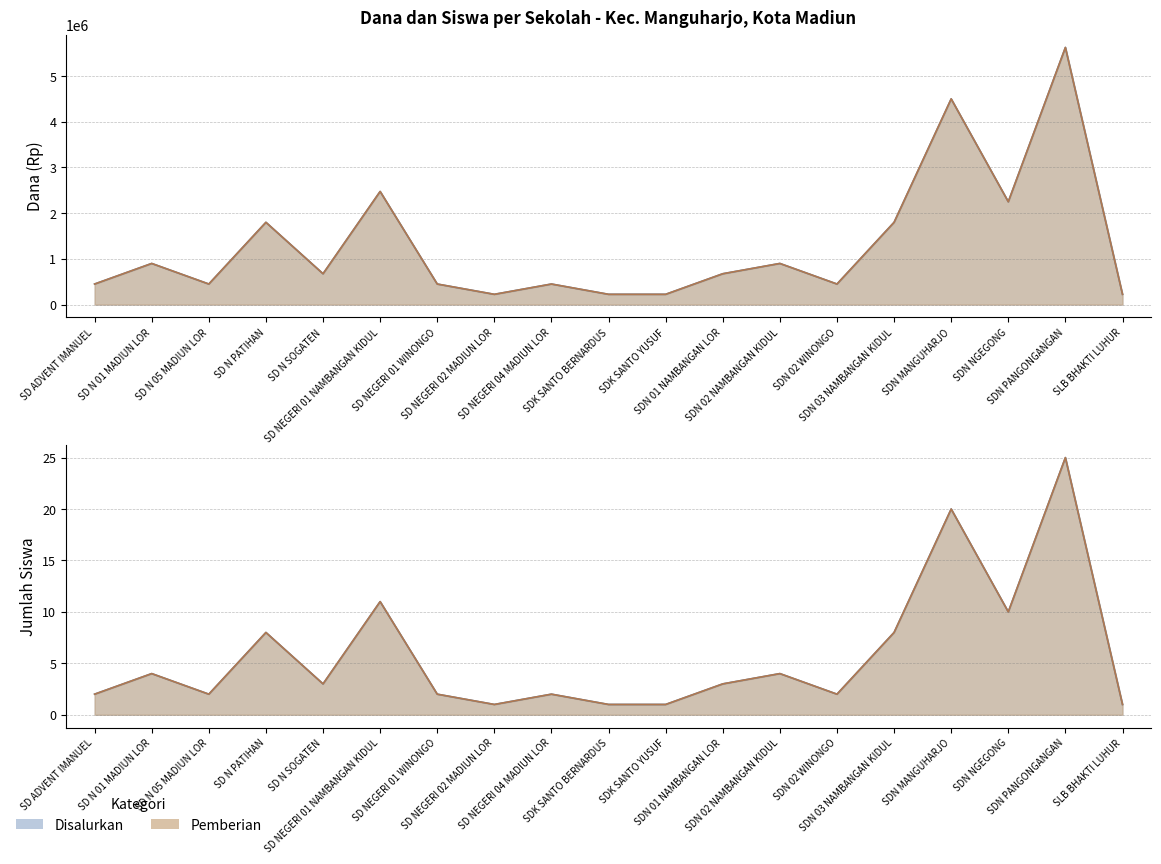

Count the number of categories in the chart.

19